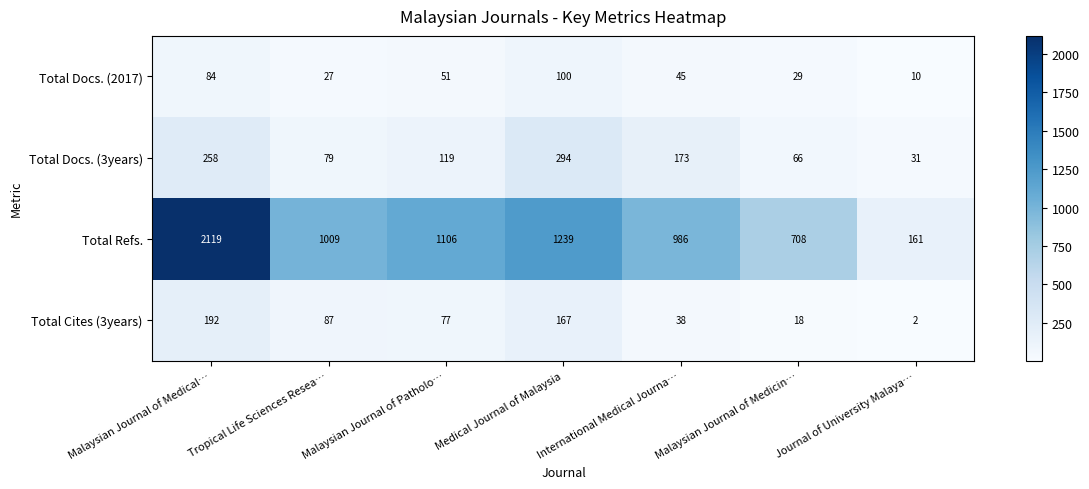

True or false: Total Cites (3years) has a value of 77 at Malaysian Journal of Patholo….

True